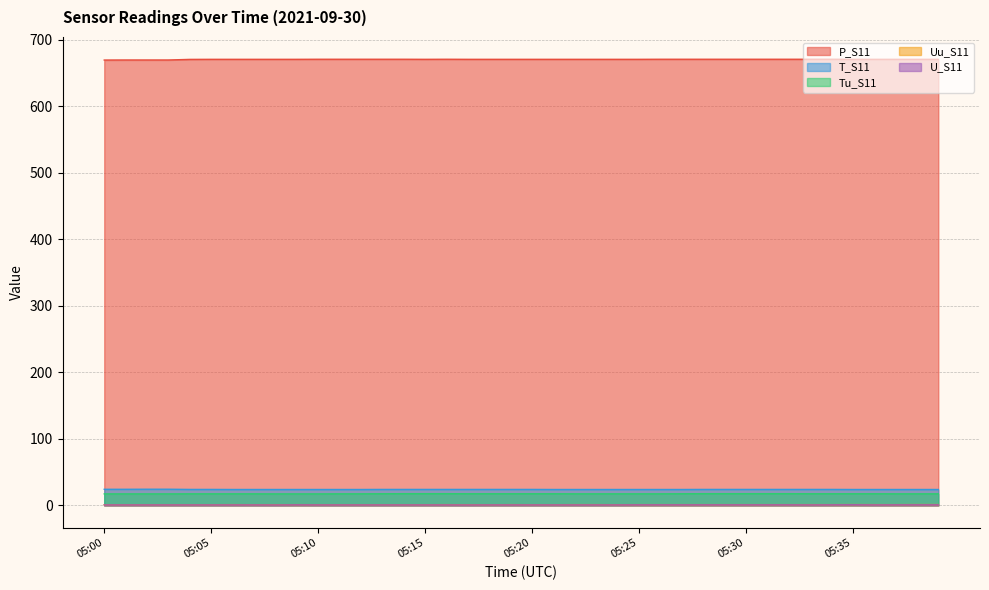

Read the P_S11 value at 05:02.

669.4